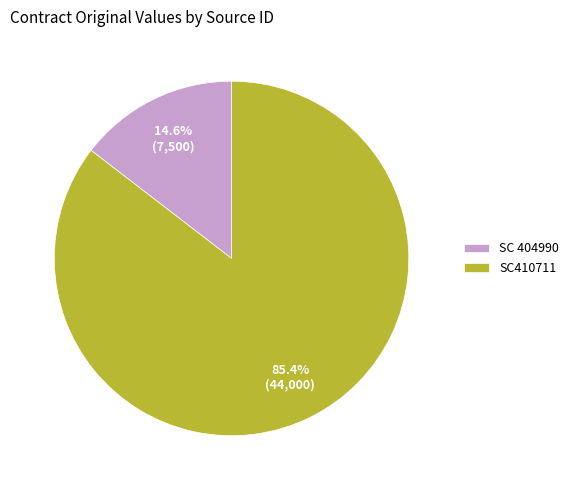

Do SC 404990 and SC410711 together represent more than half of the pie?

Yes